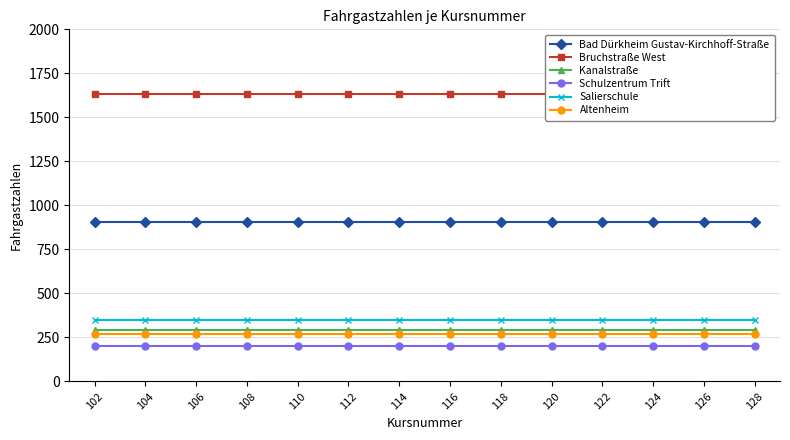

Which category has the lowest value across all series?

102